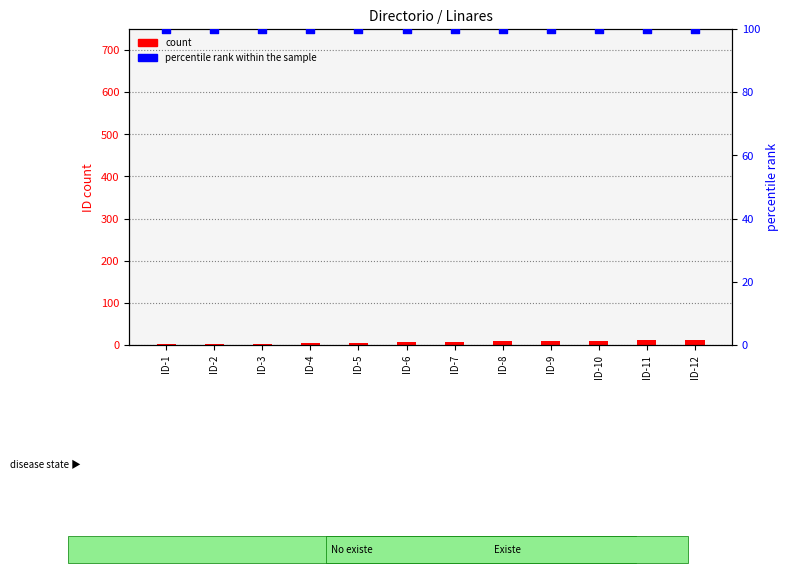

What are all the series names shown in the legend?

count, percentile rank within the sample